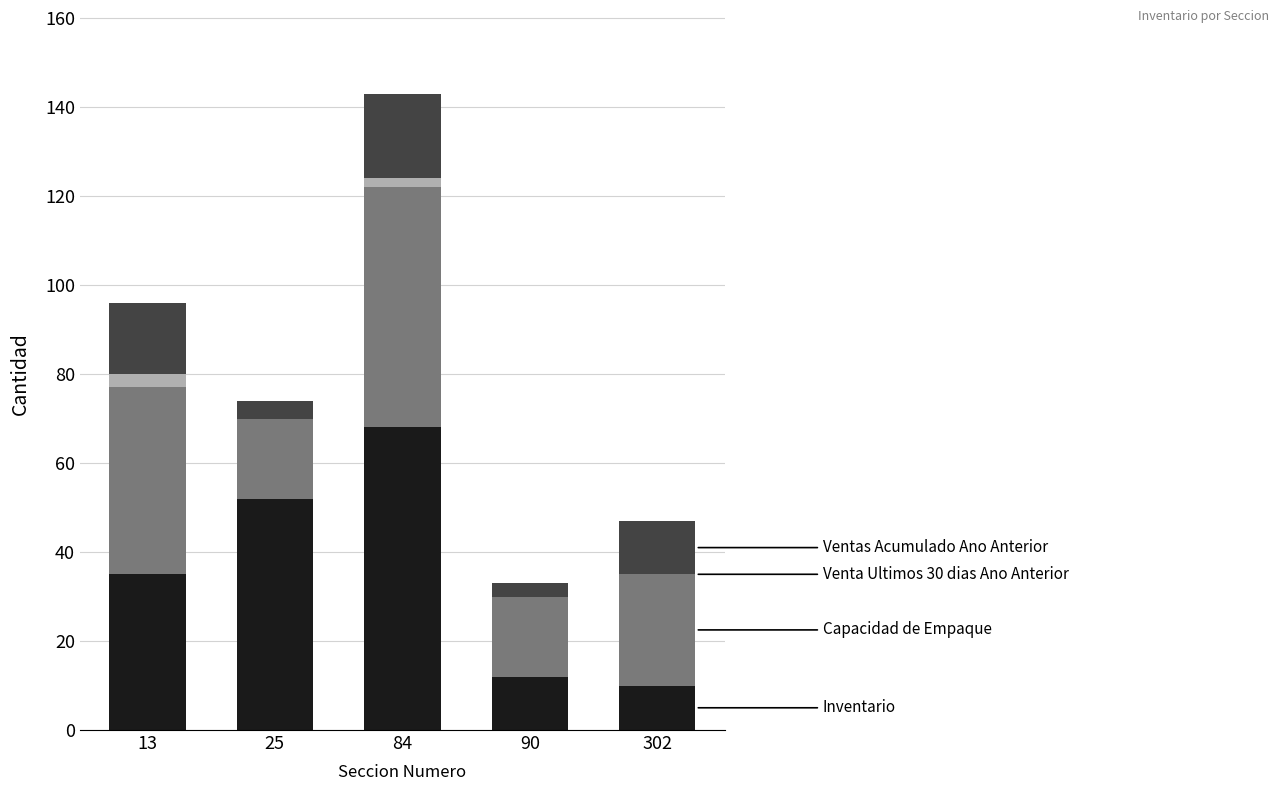

At which category is the sum across all series the highest?

84